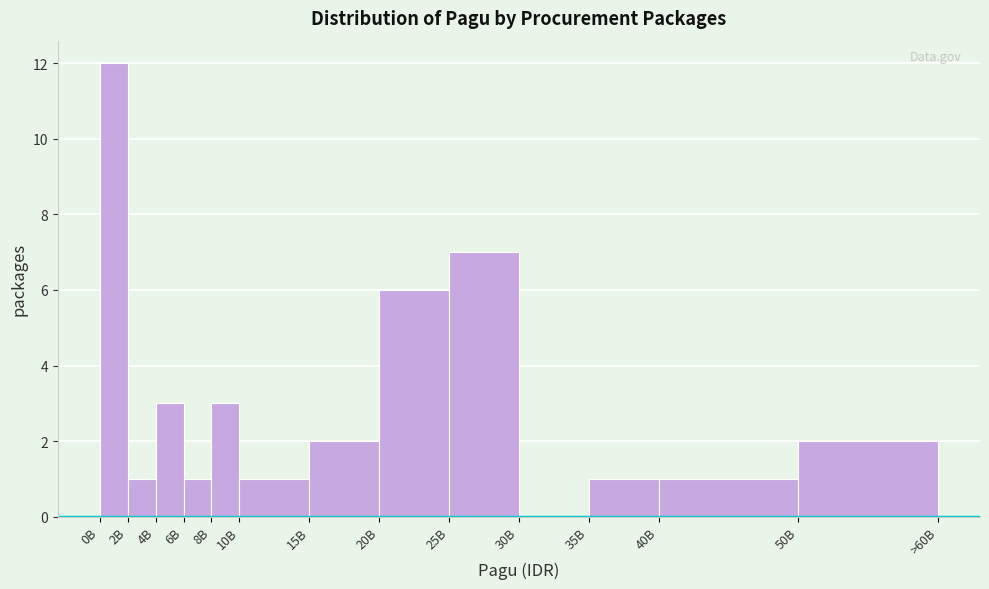

What is the sum of the values at 25B and 50B?

9